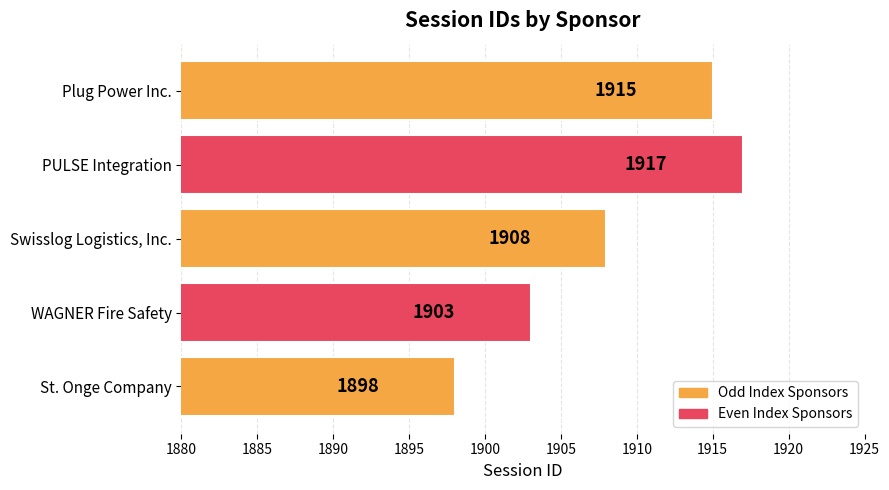

What is the sum of the values at WAGNER Fire Safety and Swisslog Logistics, Inc.?

3811